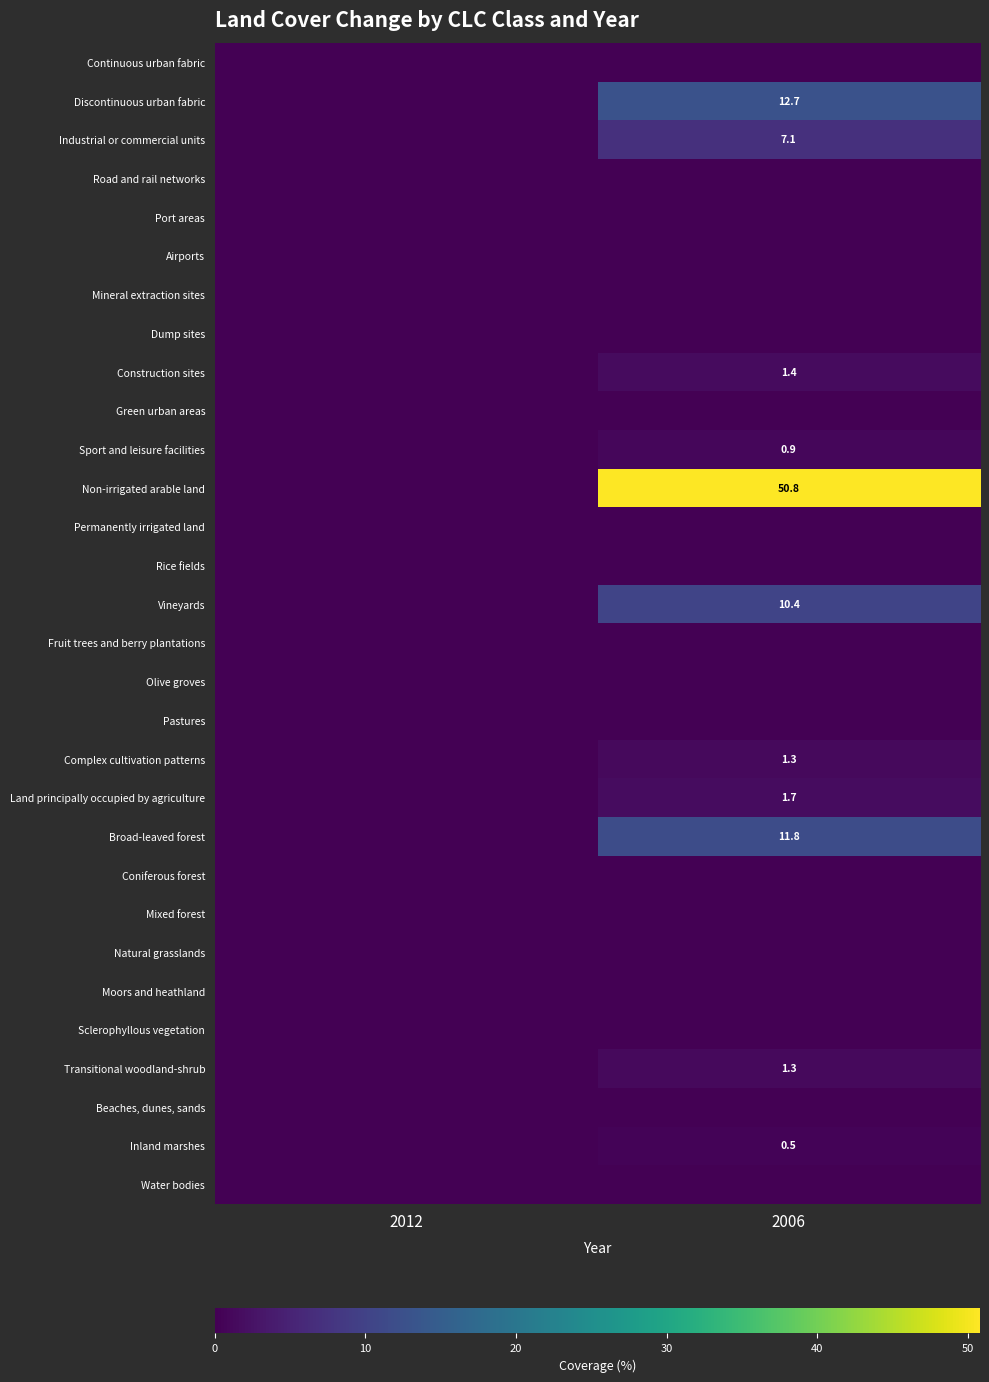

True or false: Transitional woodland-shrub has a value of 0.5 at 2006.

False